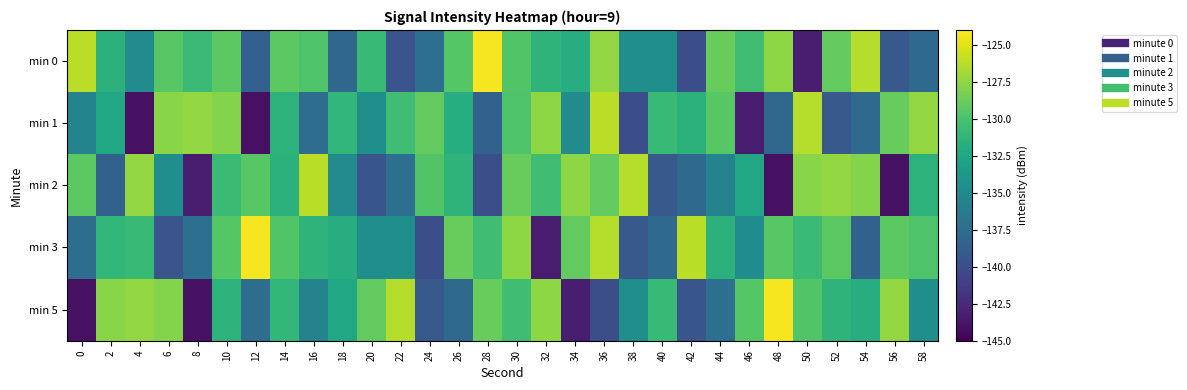

Between 32 and 40, which series saw the biggest shift?

min 2